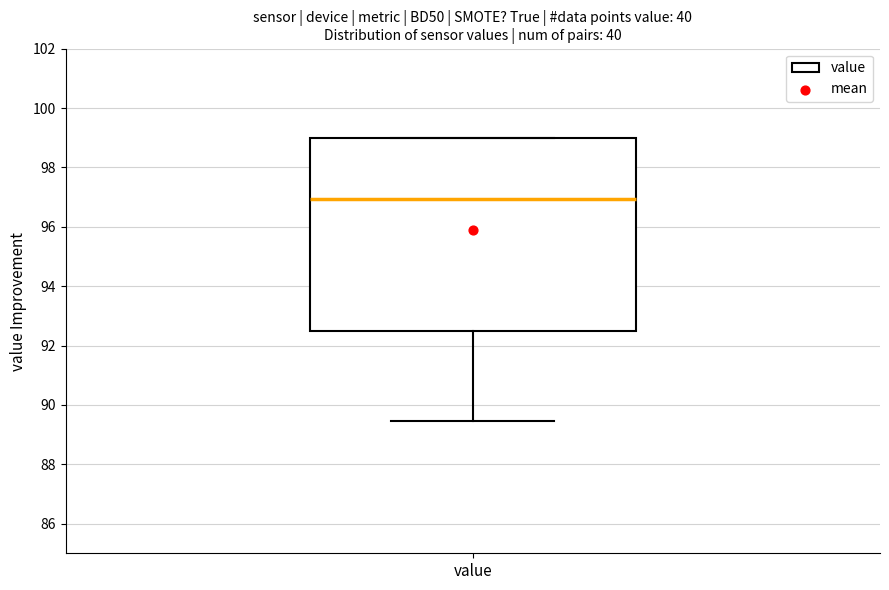

Transcribe this box plot: give where the median line is, the range the box spans, and where the two whiskers end, as read against the y-axis. The values are not printed on the chart, so give them approximately, as read against the axis.

median 97.0, box 92.6 to 99.0, whiskers 89.4 to 99.0